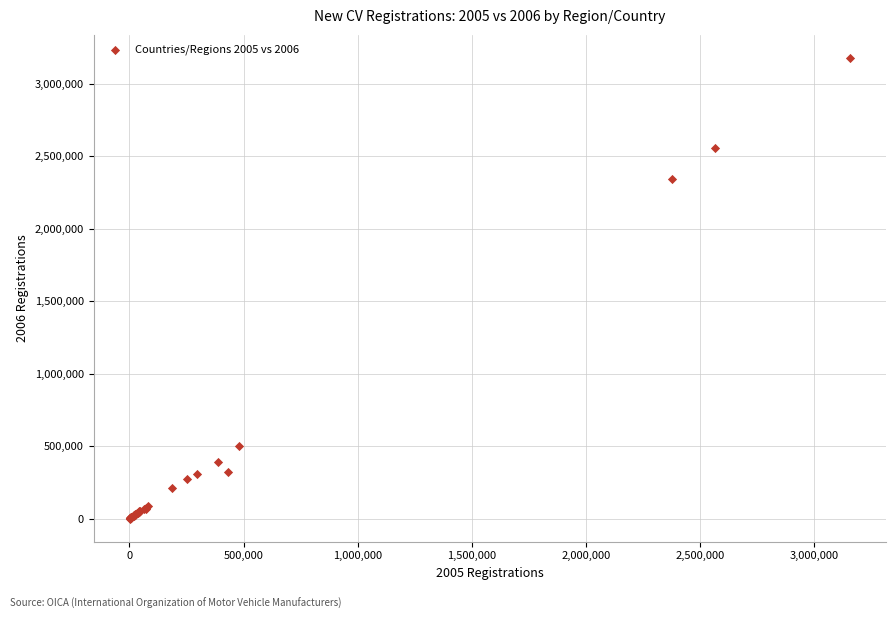

What Y value in the scatter plot is closest to 1589429?

2341547